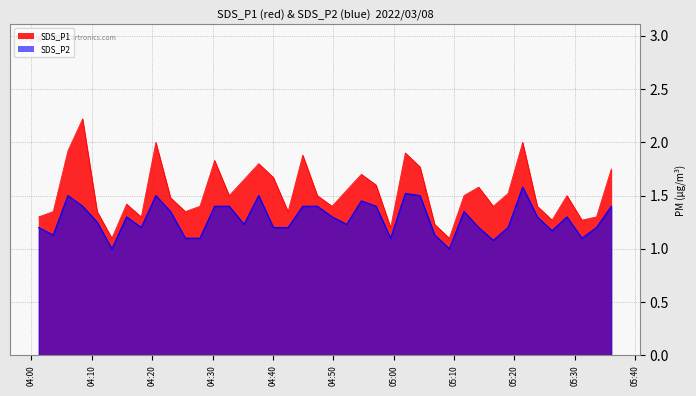

List the series in order of their overall mean, highest first.

SDS_P1, SDS_P2